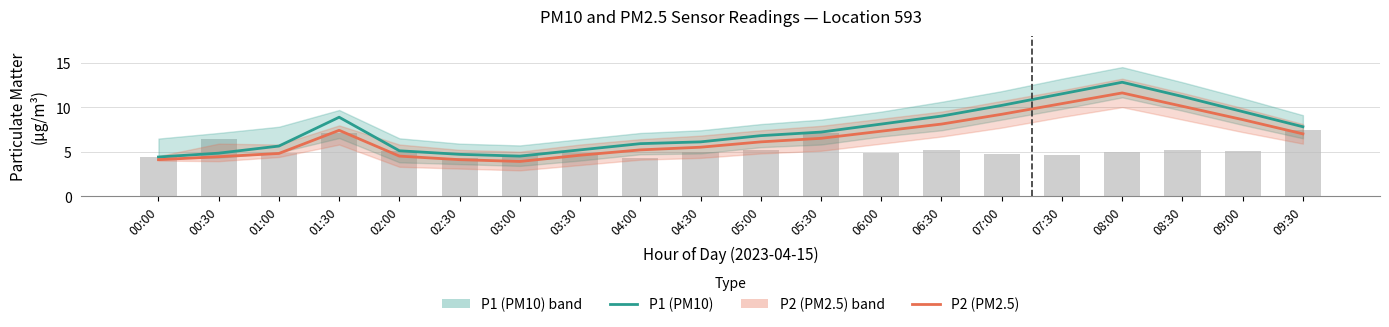

Where is P2 (PM2.5) nearest to the value 7?

09:30